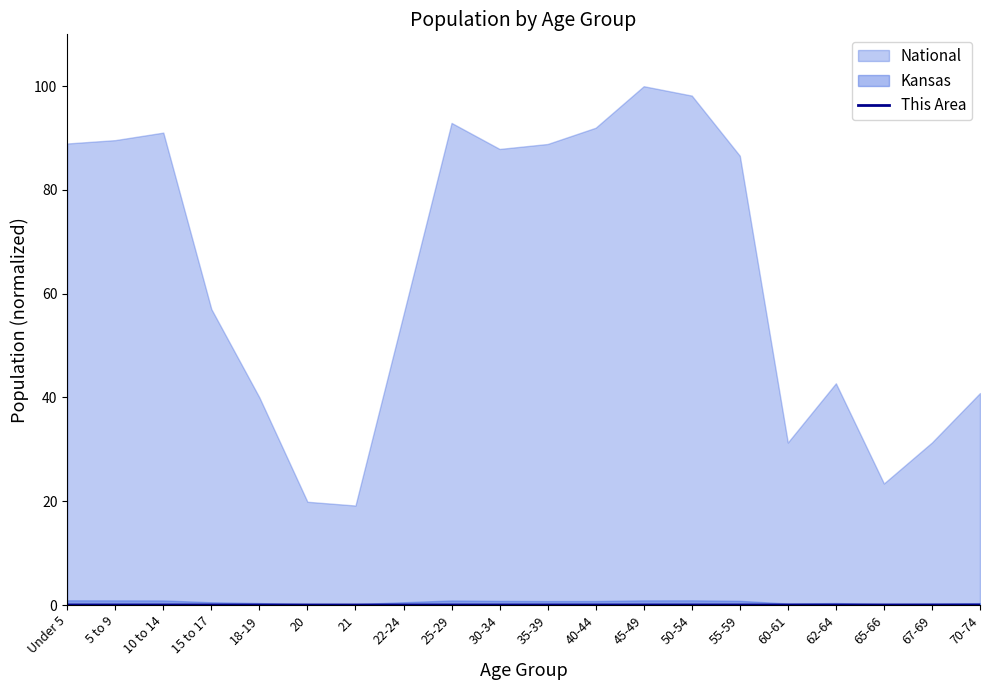

Which label corresponds to the smallest value in the chart?

21